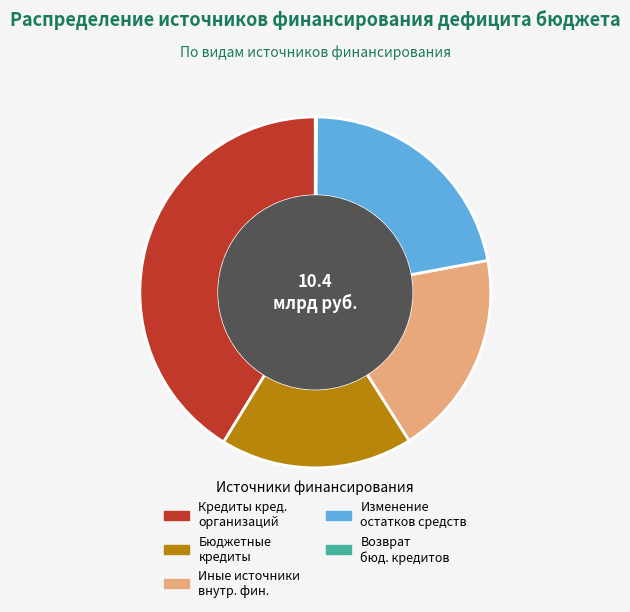

Is the sum of Кредиты кред. организаций and Иные источники внутр. фин. greater than half?

Yes